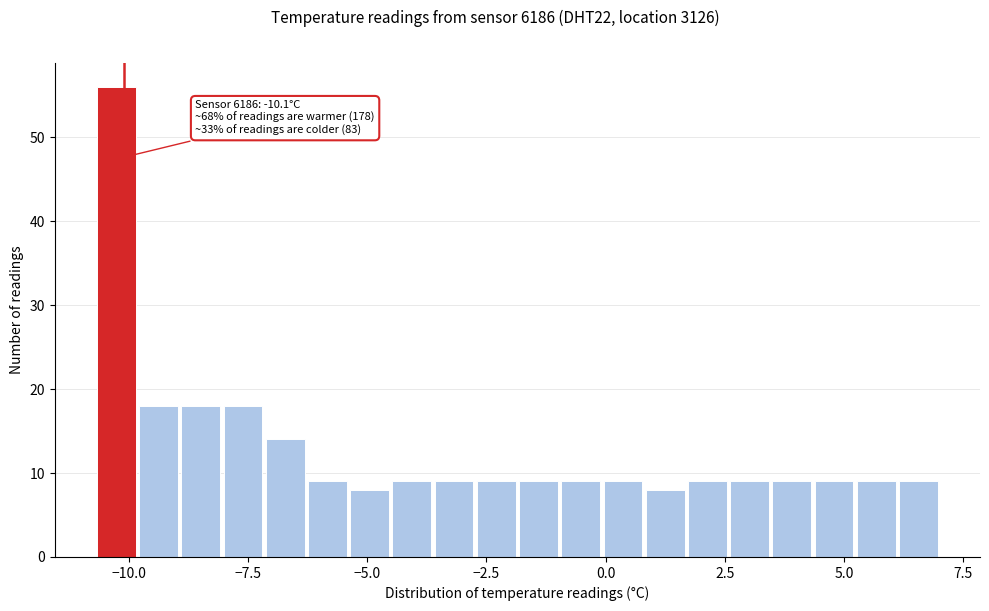

Read against the x-axis, roughly where is the centre of the tallest bar?

-10.5